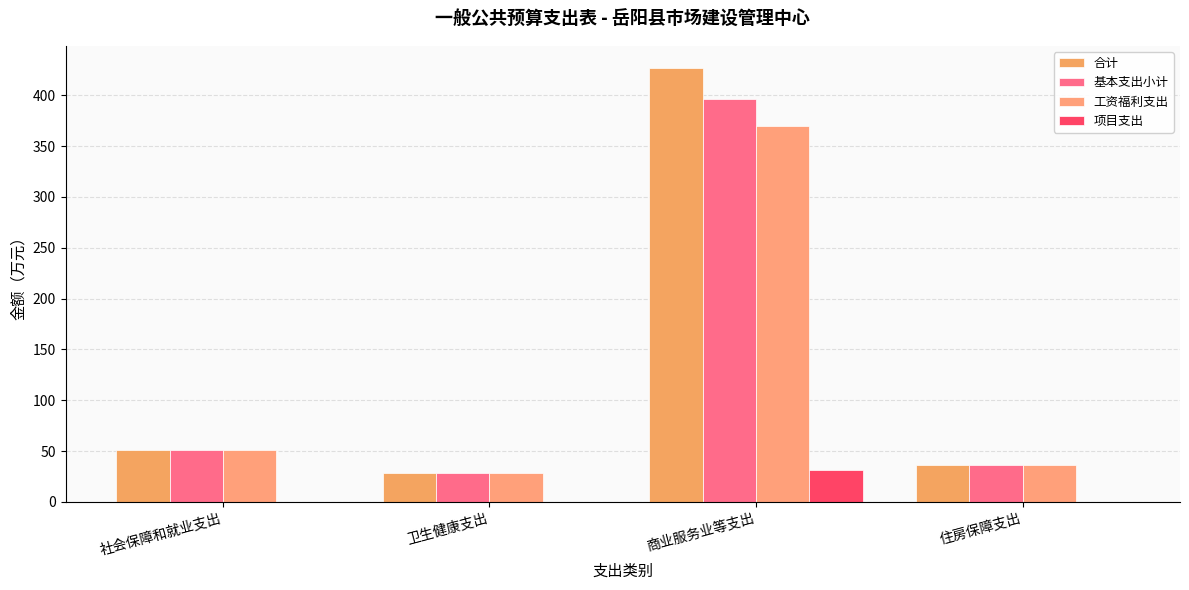

At which category is the sum across all series the highest?

商业服务业等支出